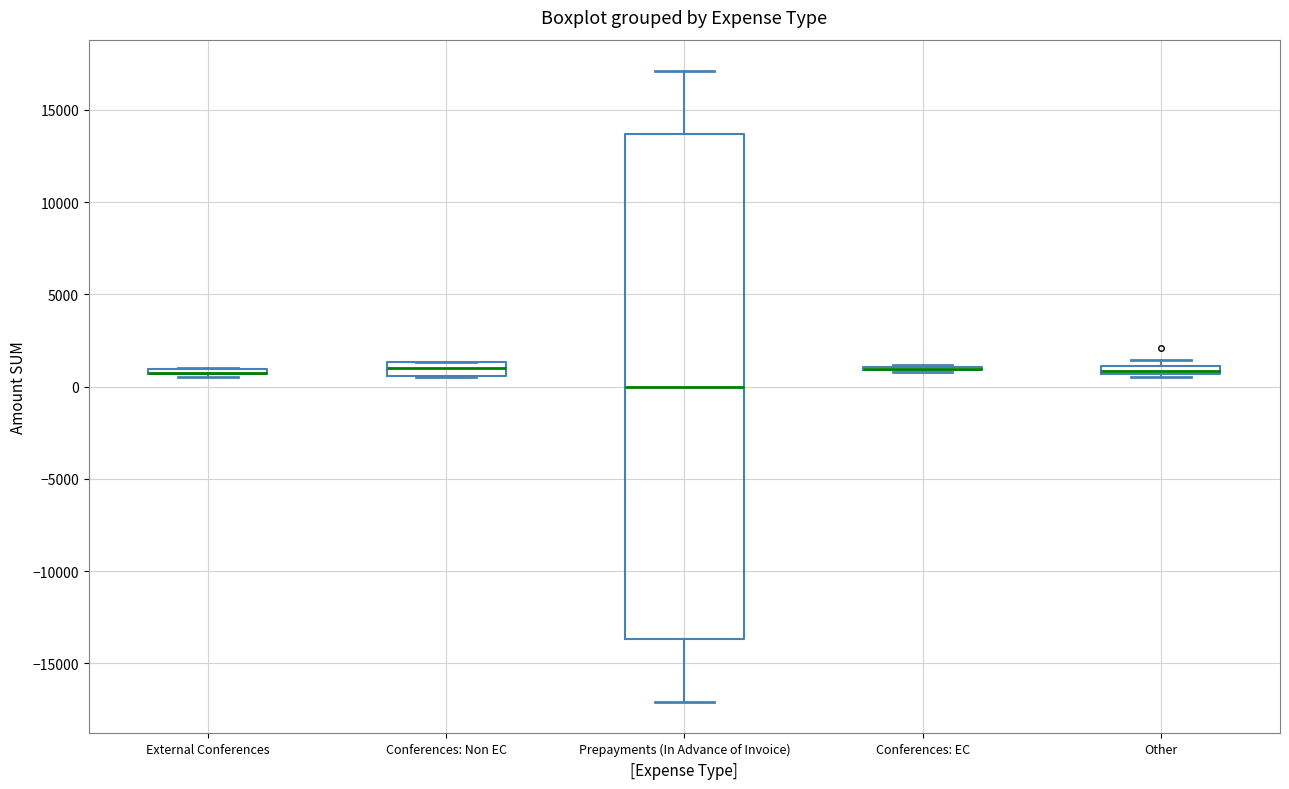

Where is the upper edge of the box for Other on the y-axis? The values are not printed on the chart, so give them approximately, as read against the axis.

1000